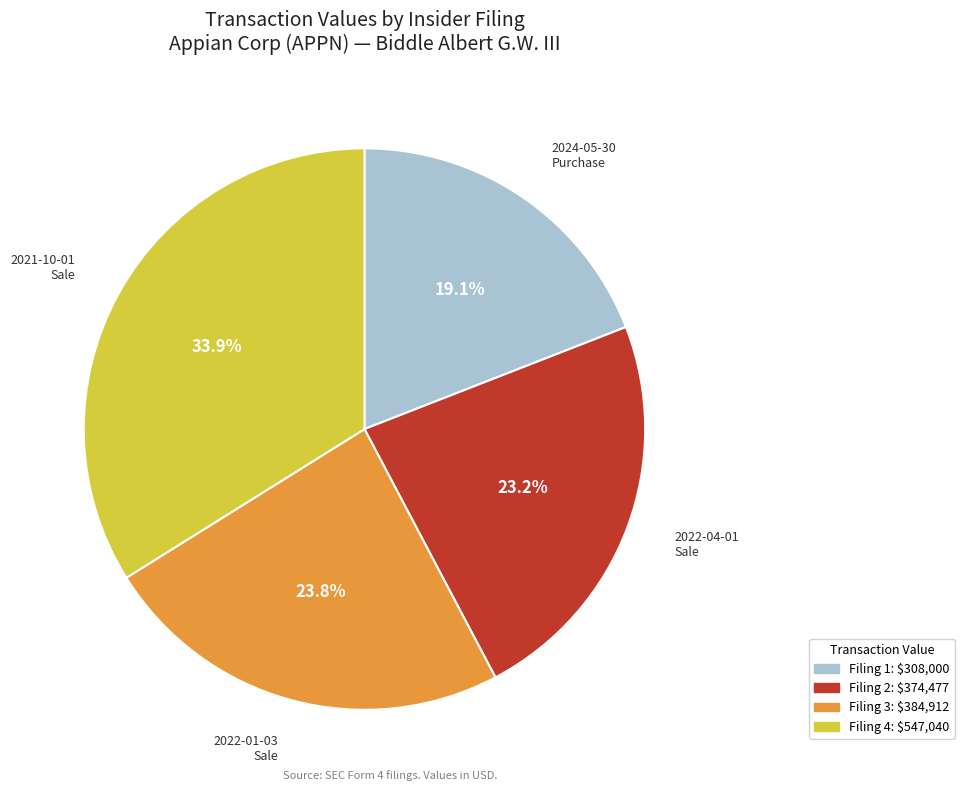

Is there any slice that represents more than half of the pie?

No